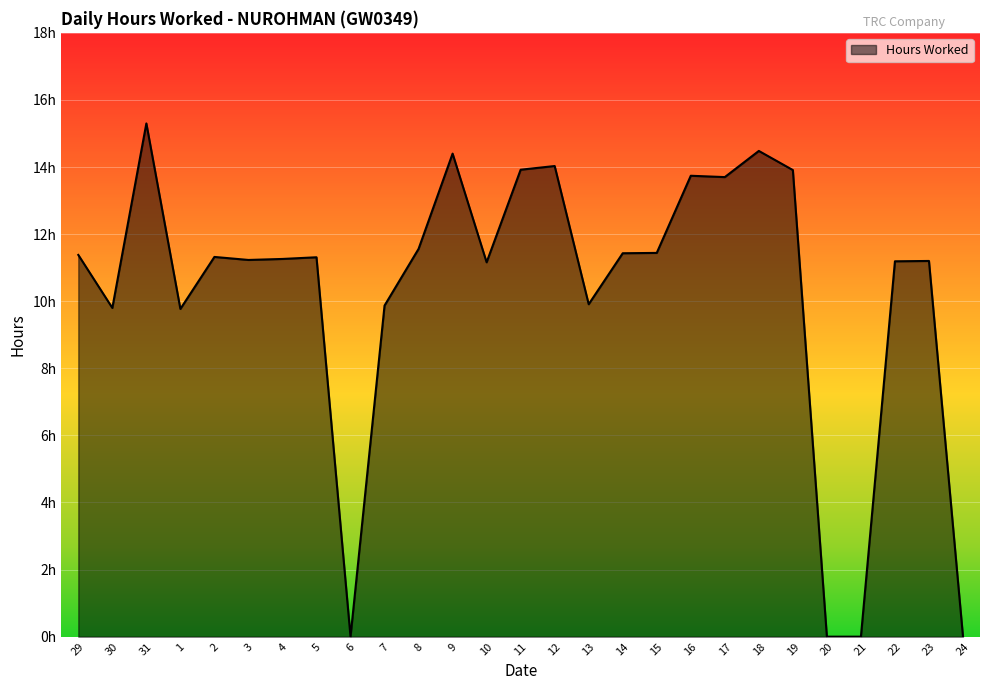

At which category does the chart reach its minimum across all series?

6